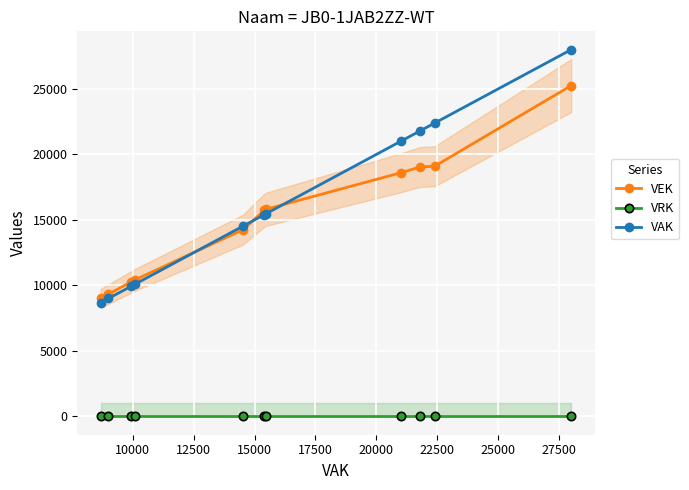

True or false: VAK and VRK cross at least once.

False